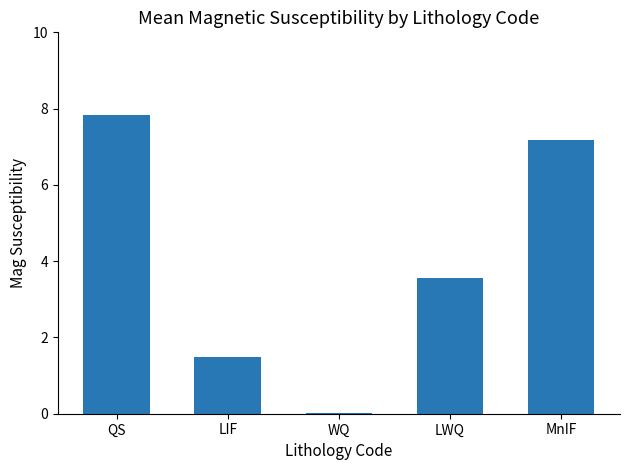

What is the difference between the second highest and second lowest values?

5.7